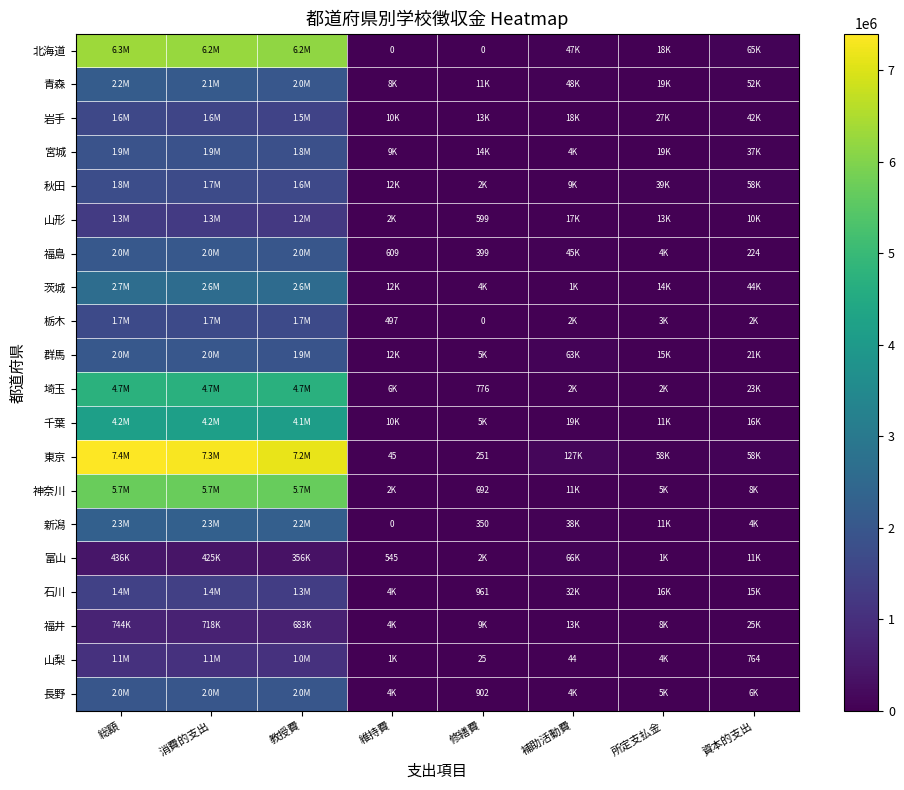

True or false: 栃木 has a value of 2652029 at 総額.

False